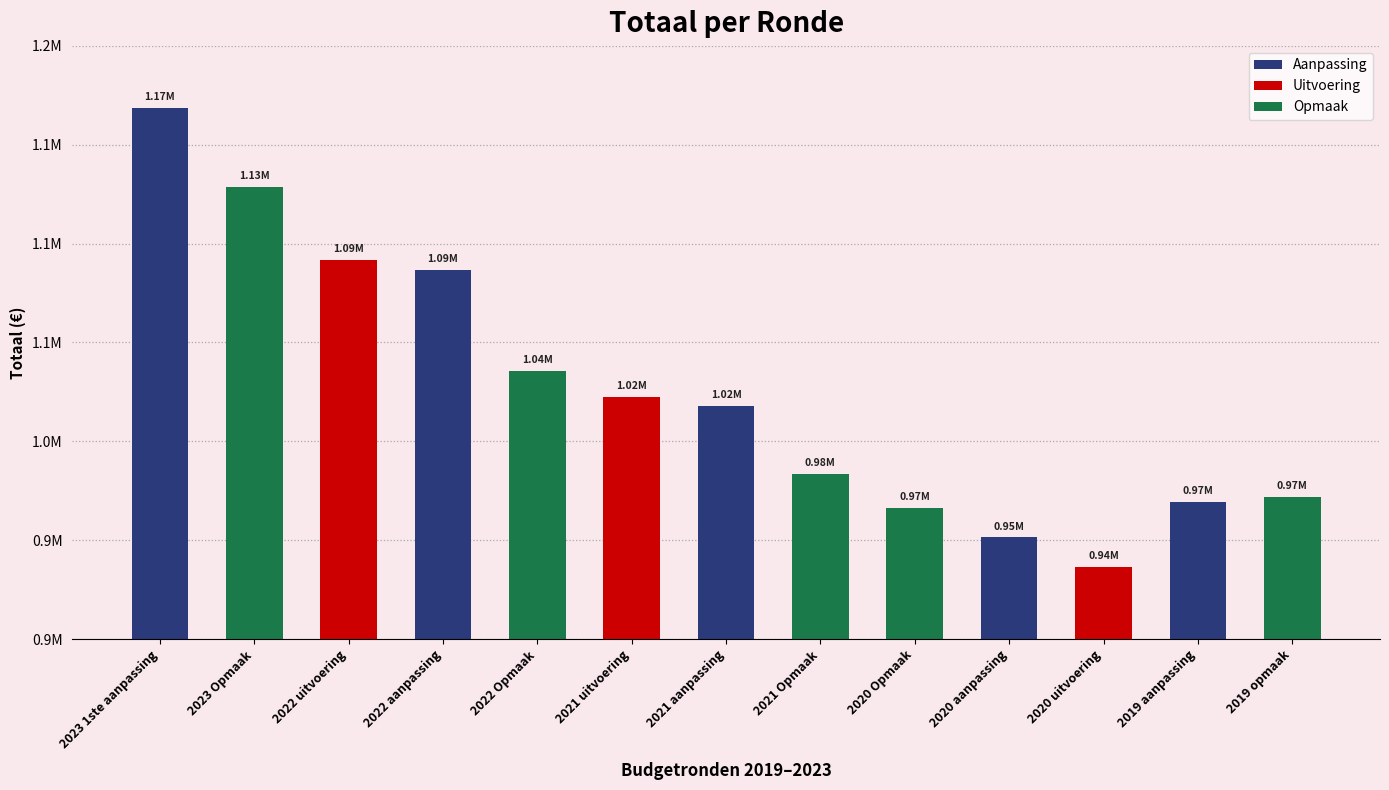

What is the change in value from 2021 aanpassing to 2019 opmaak?

-46190